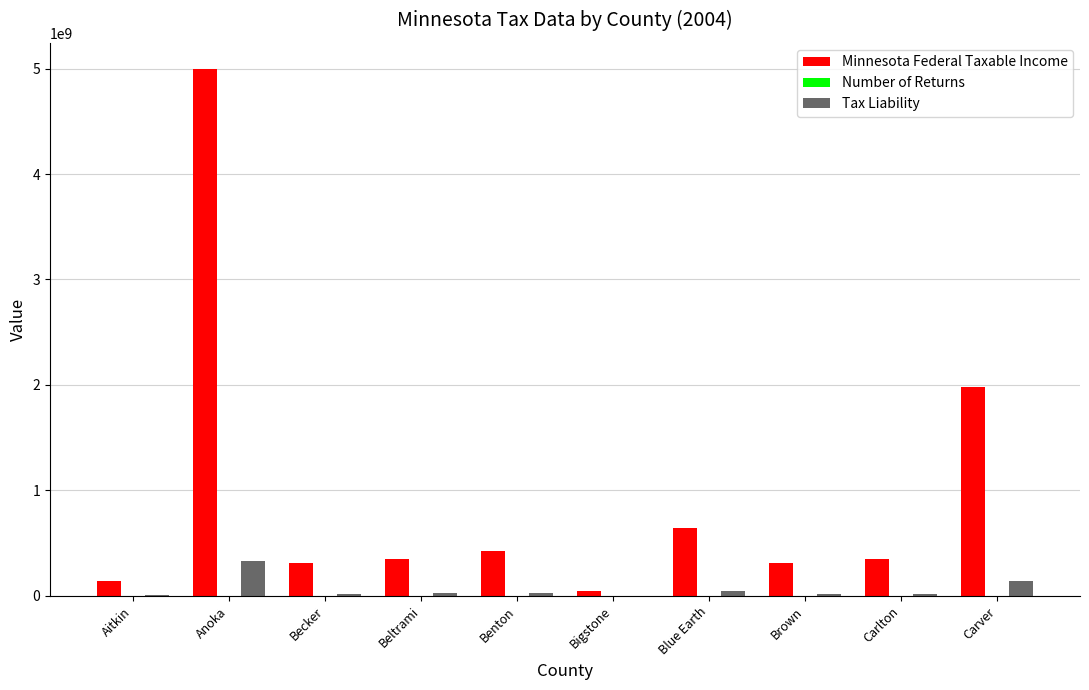

Does the chart contain stacked bars?

No